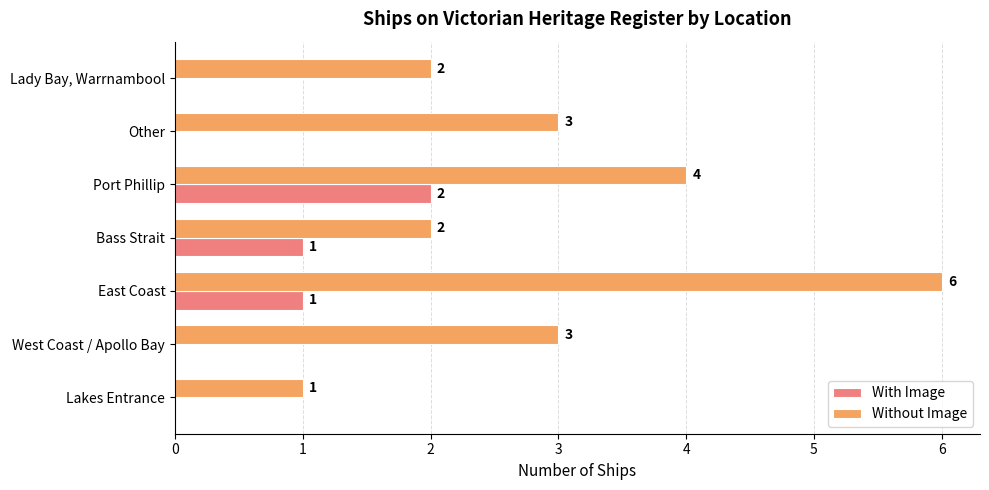

Which series has the largest total across all categories?

Without Image